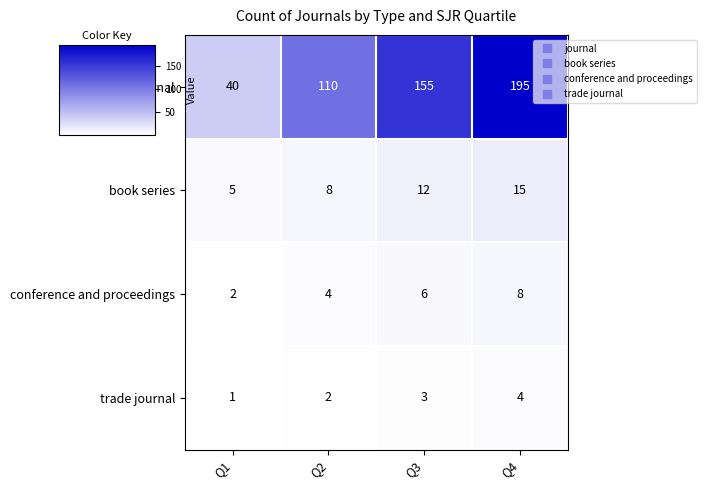

What value does the trade journal series have at Q4?

4